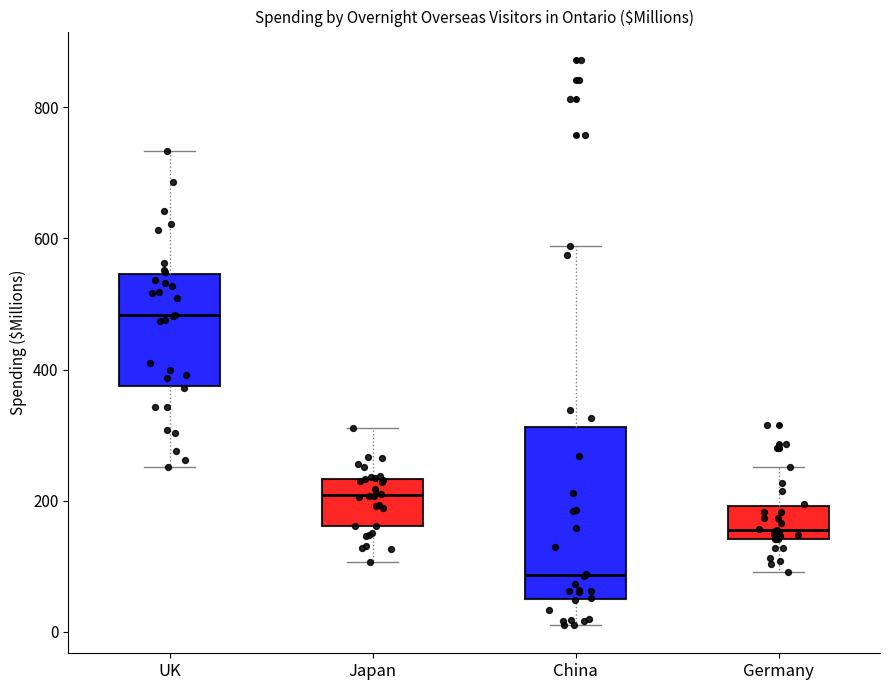

Where is the upper edge of the box for Germany on the y-axis? The values are not printed on the chart, so give them approximately, as read against the axis.

200